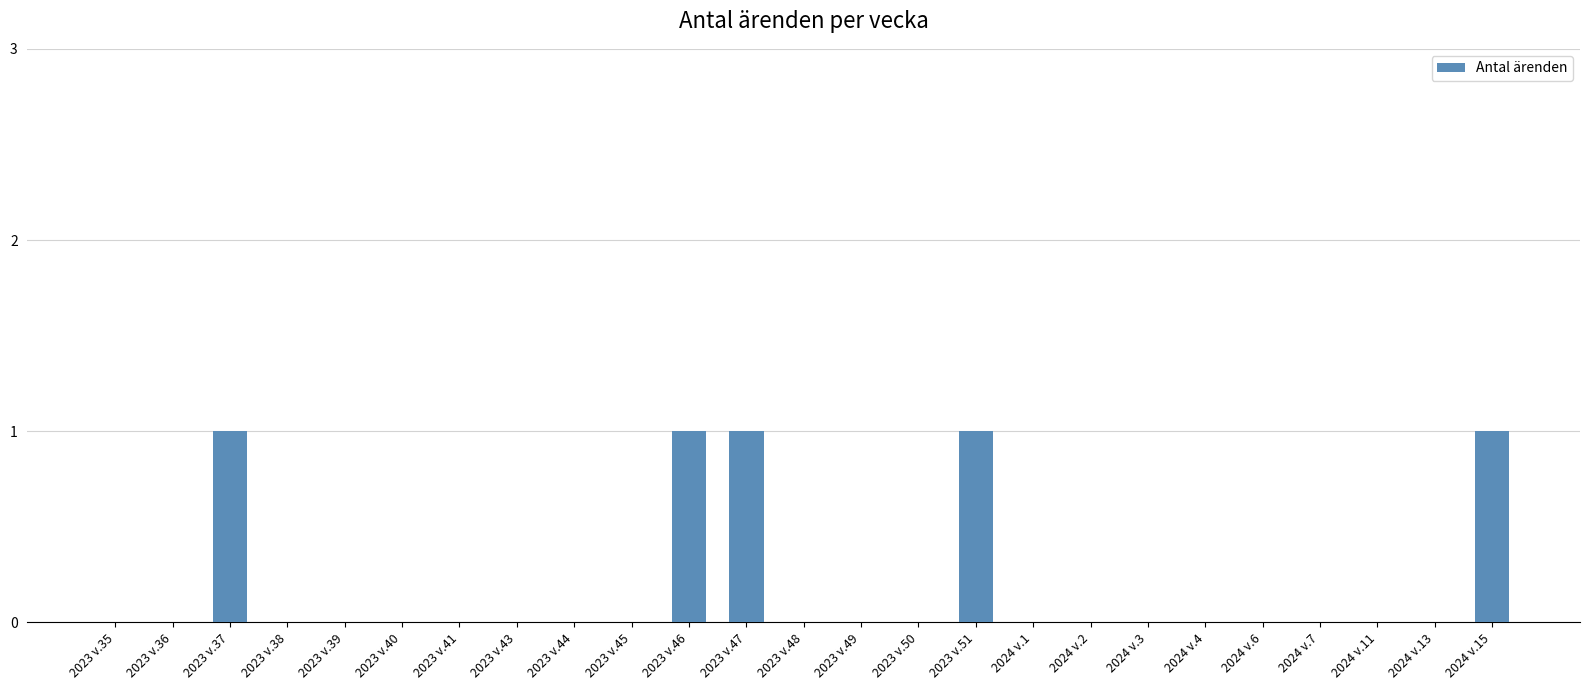

Is it true that the value at 2024 v.15 is 0?

False